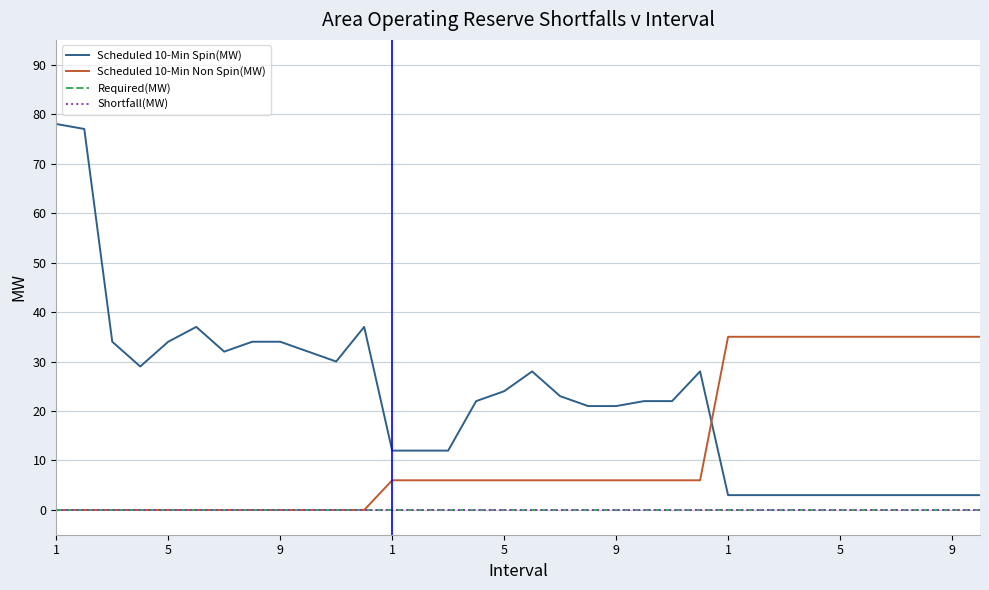

Does the chart display data point markers on the line(s)?

No